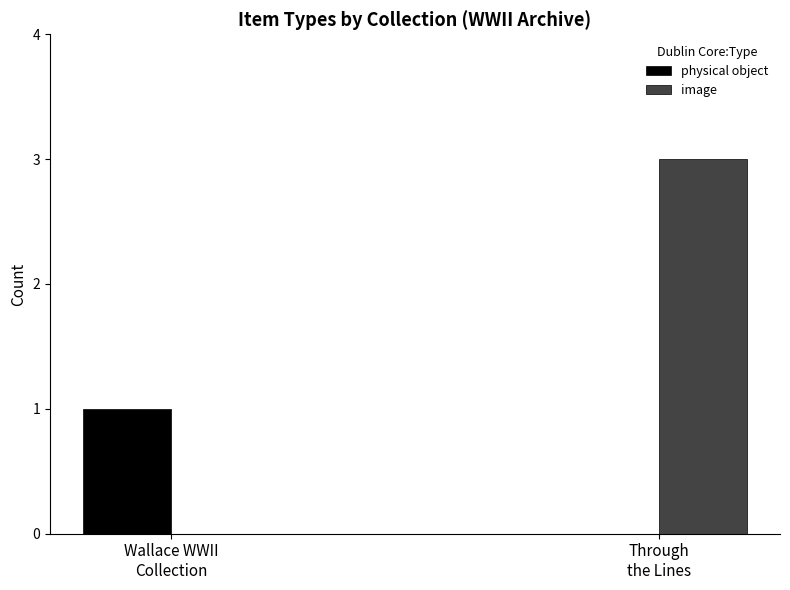

What is the sum of all image values?

3